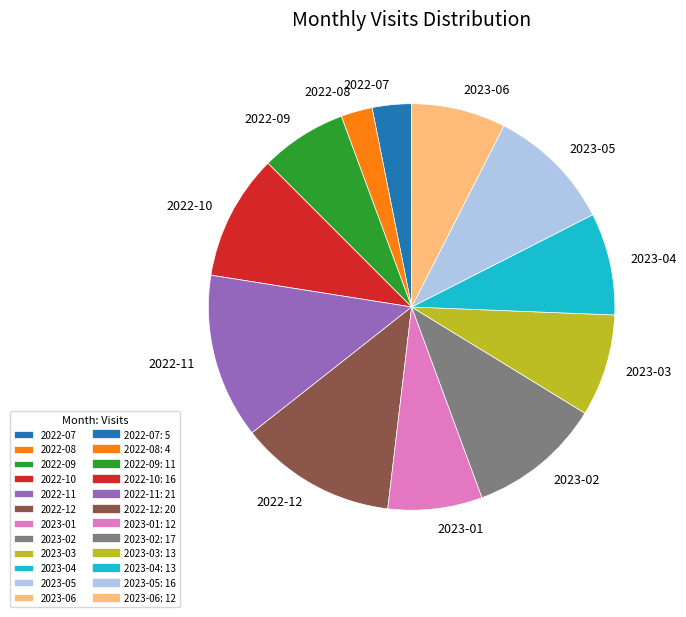

Which category has the smallest portion of the pie?

2022-08